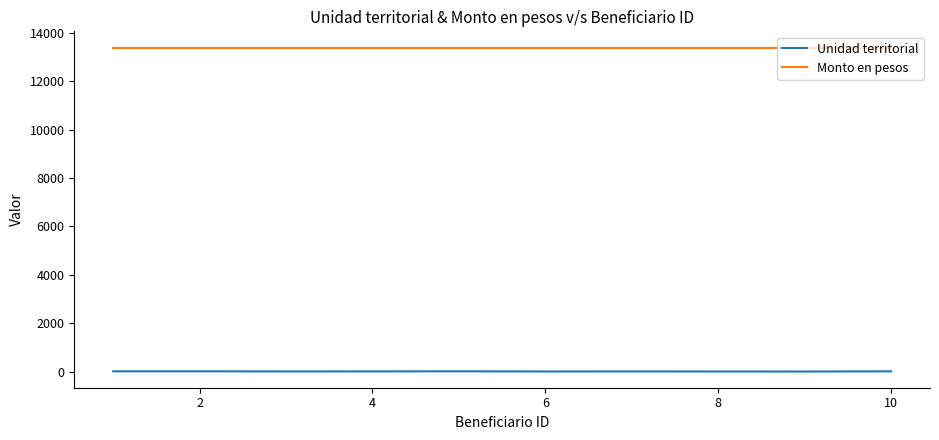

Which series has the widest spread of values?

Unidad territorial